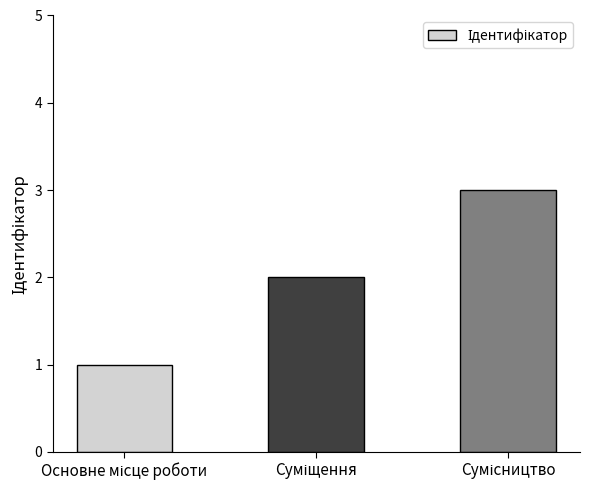

What is the sum of all values?

6